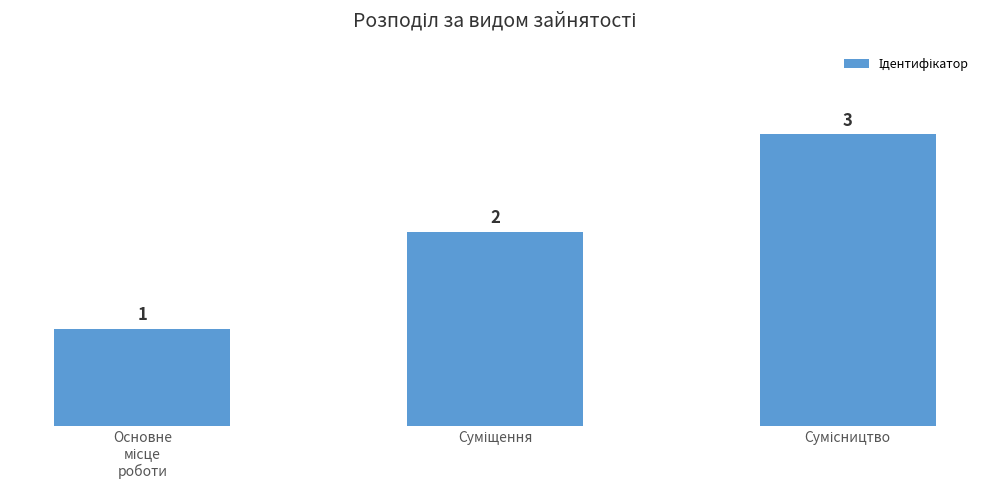

What is the minimum value shown in the chart?

1